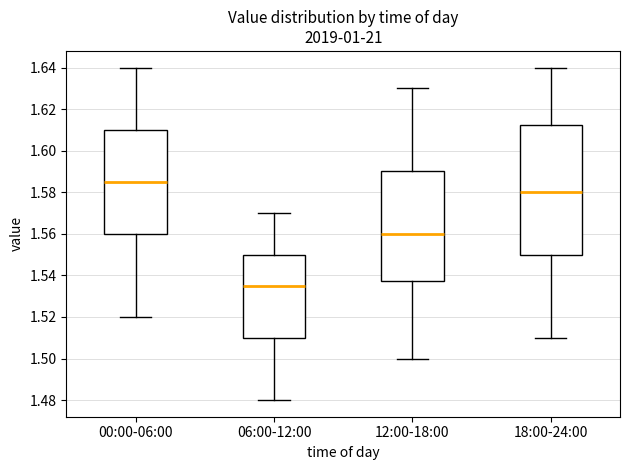

Comparing the boxes themselves (not the whiskers), which one is the tallest?

18:00-24:00